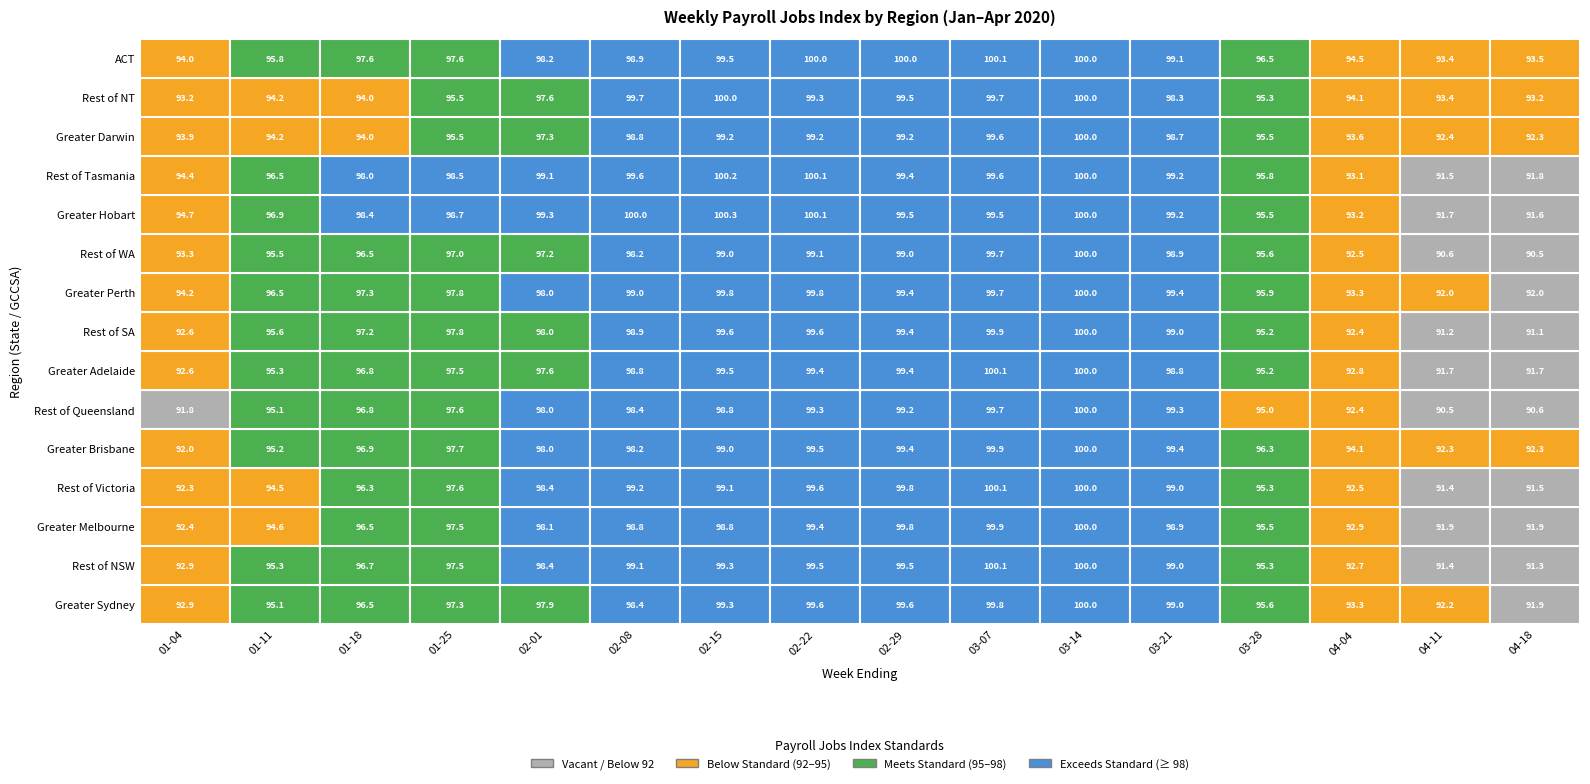

The Greater Darwin series shows 143.9 at 2020-02-29. True or false?

False